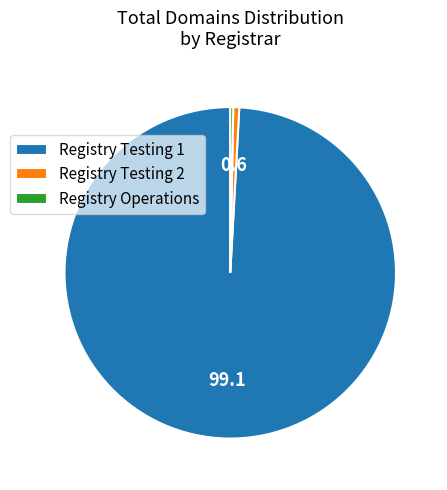

The Registry Operations slice represents 0% of the pie. True or false?

True